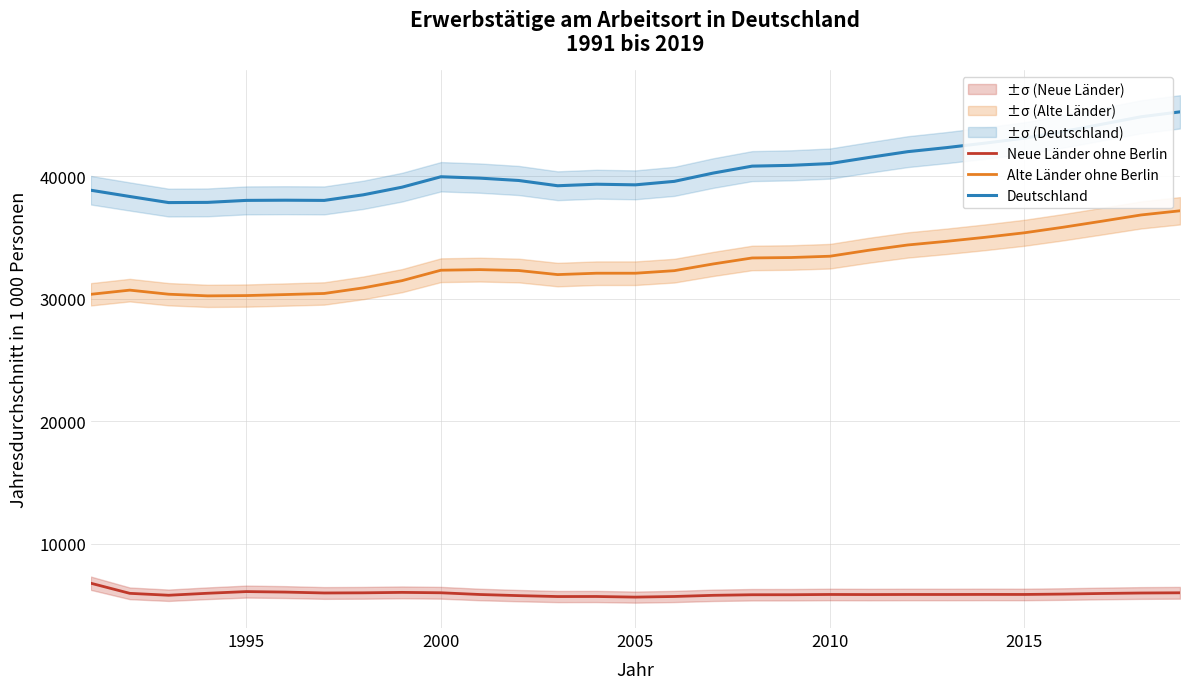

What is the maximum value shown in the chart?

45269.0